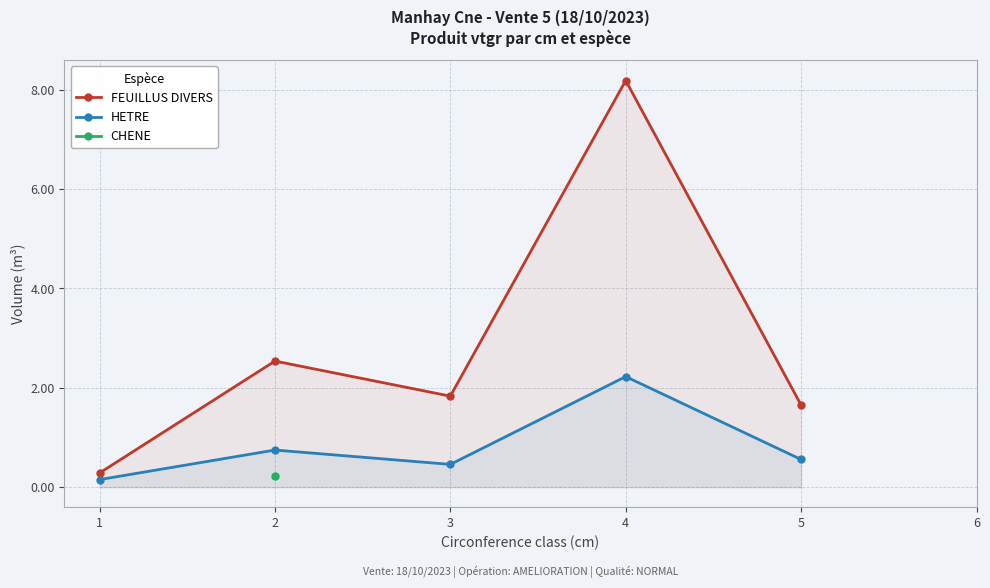

What is the difference between the maximum and second lowest values in the FEUILLUS DIVERS series?

6.5